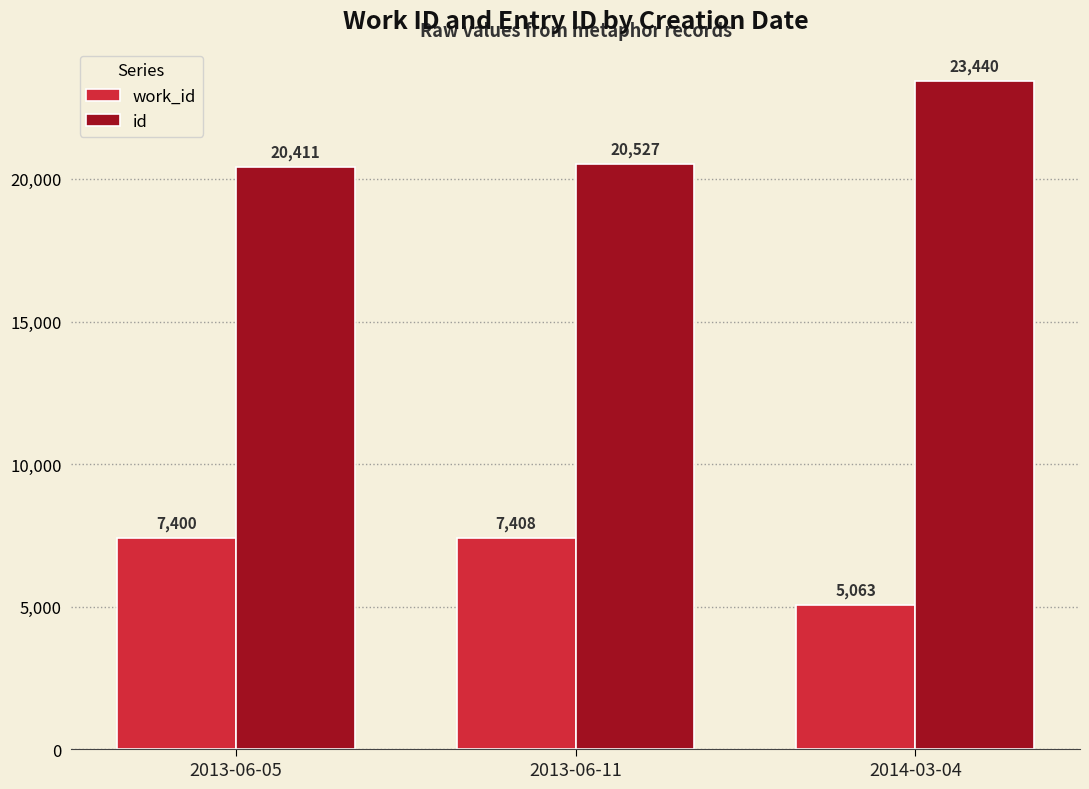

At which label is work_id closest to 6235?

2013-06-05